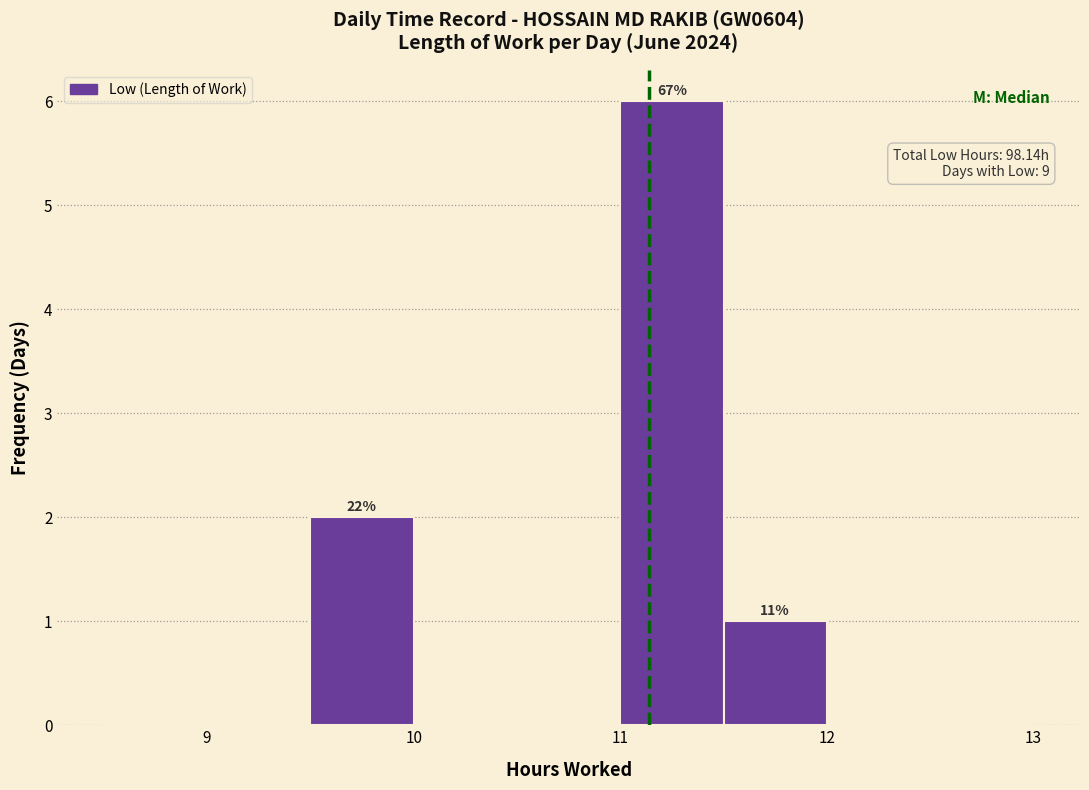

Which range on the x-axis has the tallest bar?

11.0 to 11.5